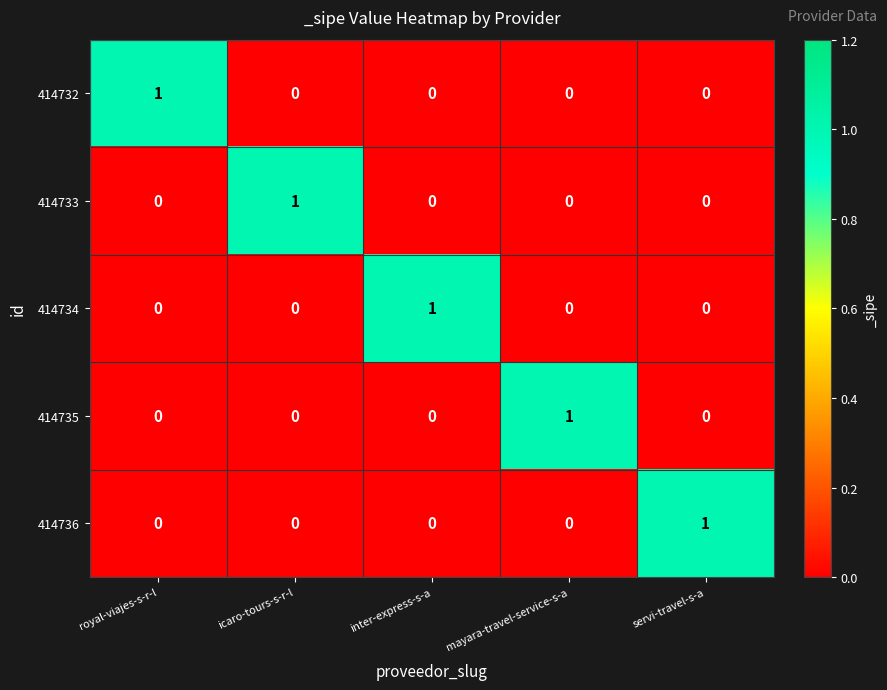

The value of 414734 at royal-viajes-s-r-l is 1. True or false?

False